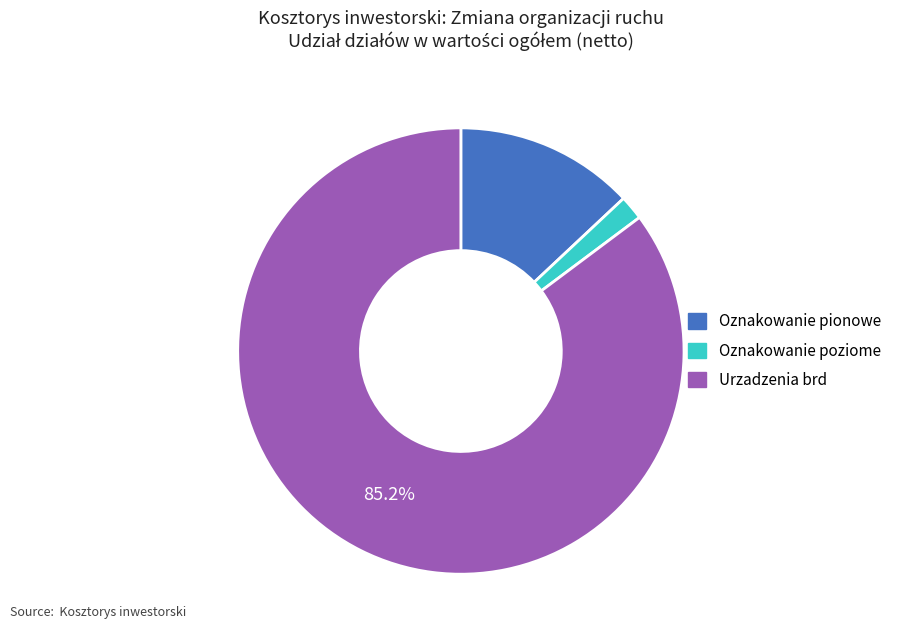

Do Oznakowanie poziome and Oznakowanie pionowe together represent more than half of the pie?

No